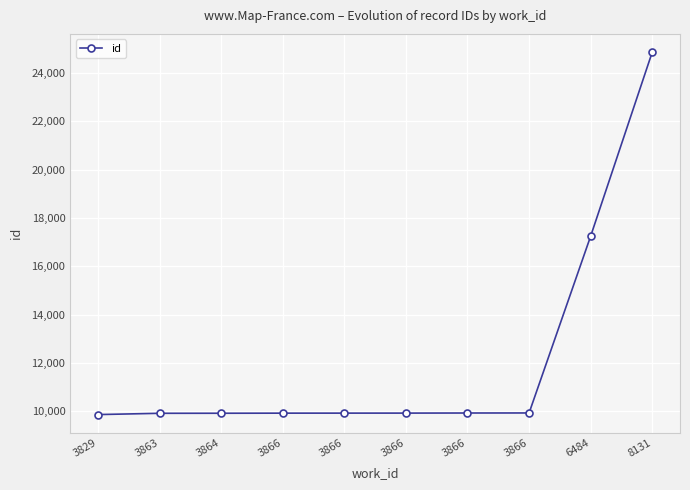

Does the chart have visible grid lines?

Yes